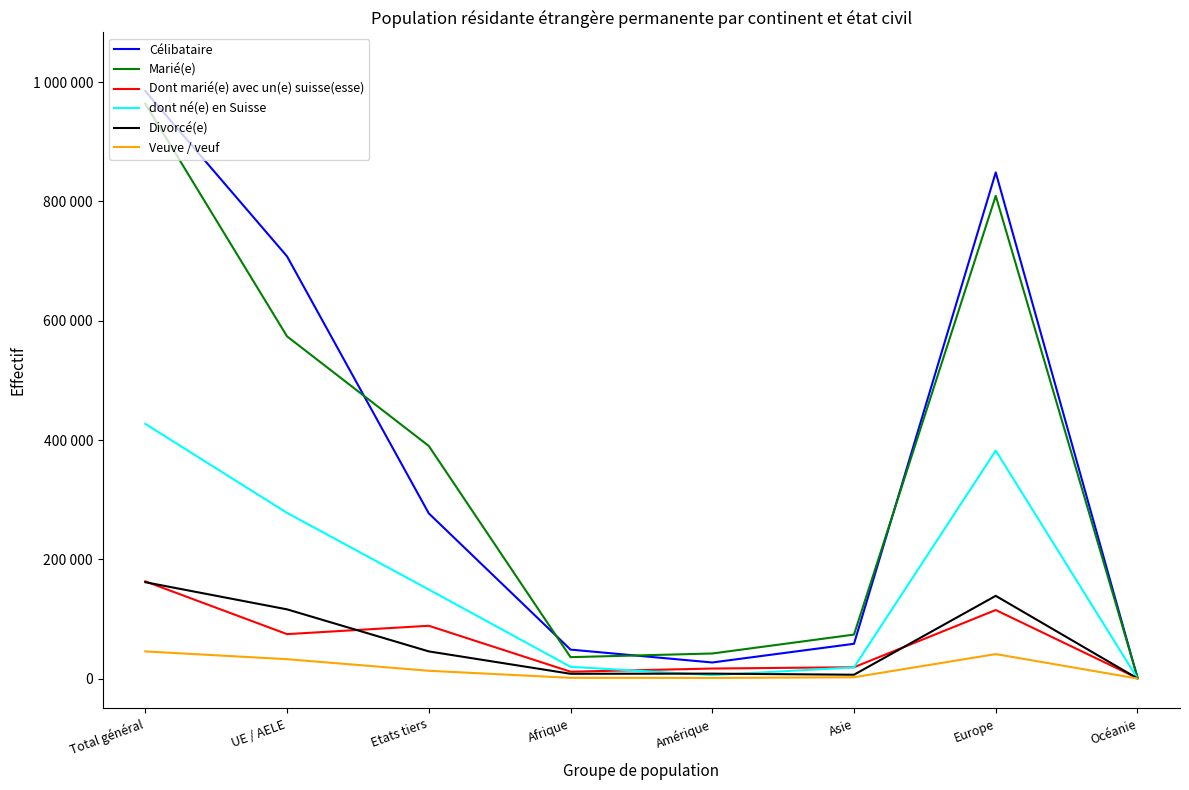

What are all the series names shown in the legend?

Célibataire, Marié(e), Dont marié(e) avec un(e) suisse(esse), dont né(e) en Suisse, Divorcé(e), Veuve / veuf